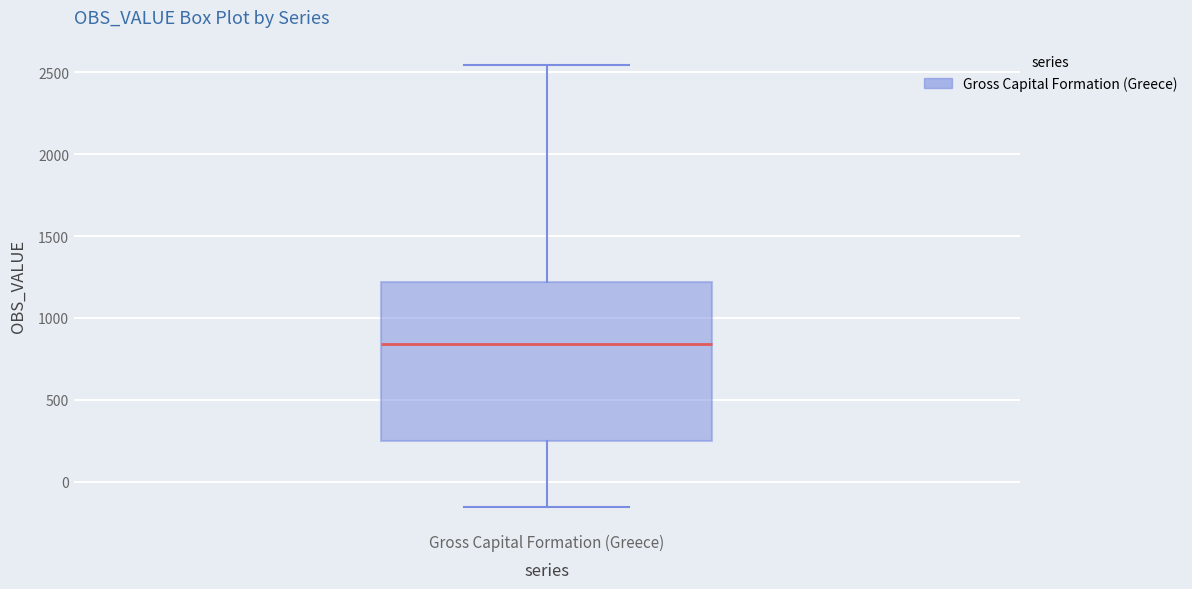

Where does the median line of the box for Gross Capital Formation (Greece) sit on the y-axis? The values are not printed on the chart, so give them approximately, as read against the axis.

850